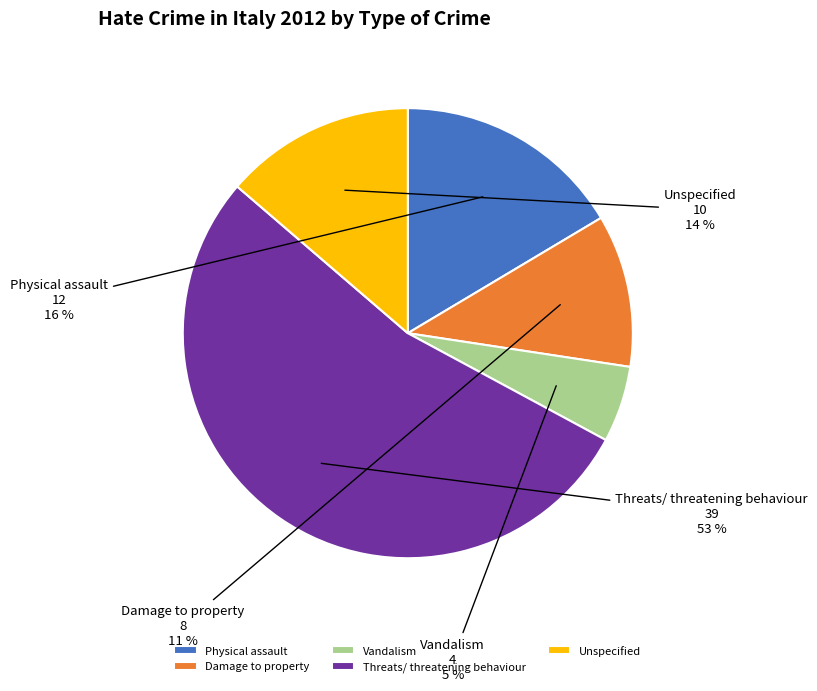

What percentage is the Physical assault slice, to the nearest percent?

16%